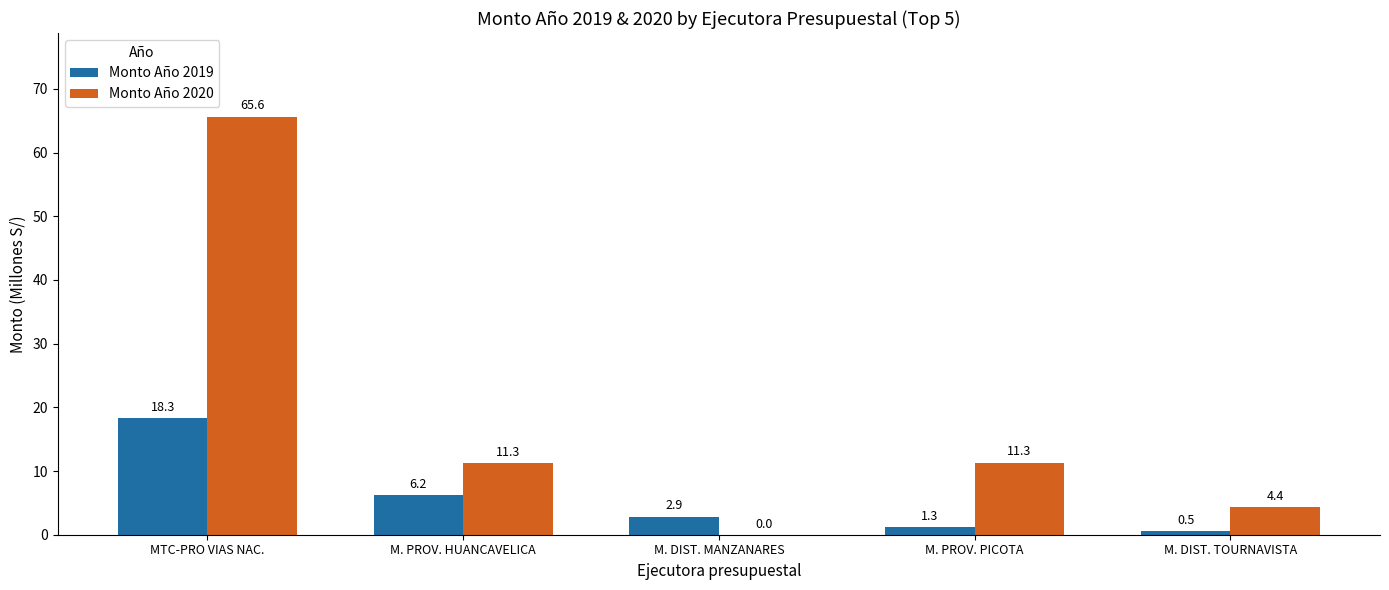

How many groups of bars are there?

5